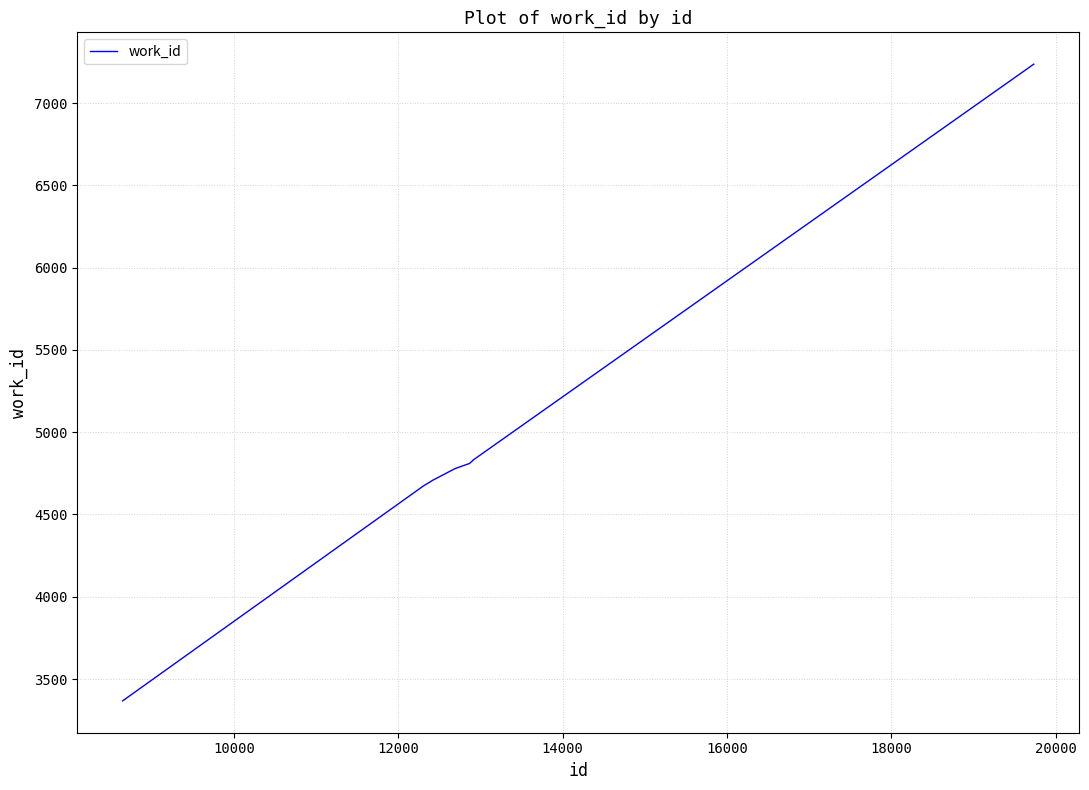

What is the smallest value displayed?

3367